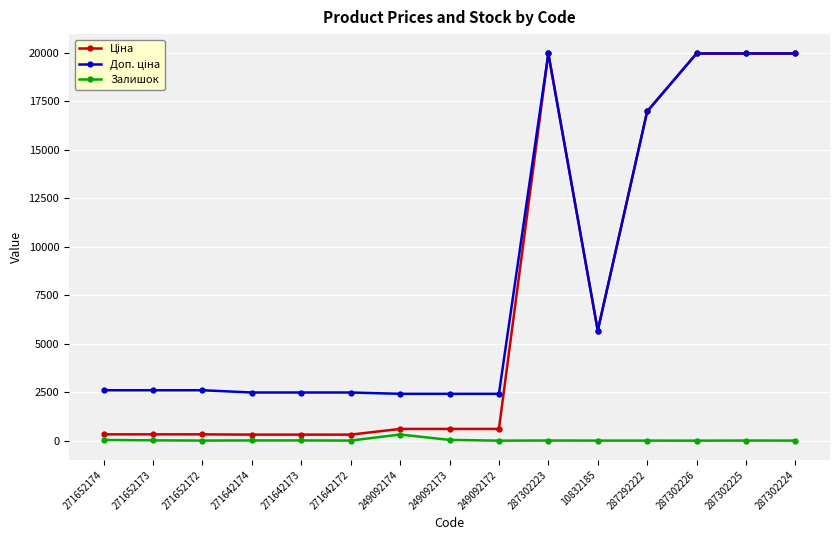

What is the highest value of the Залишок series?

316.0